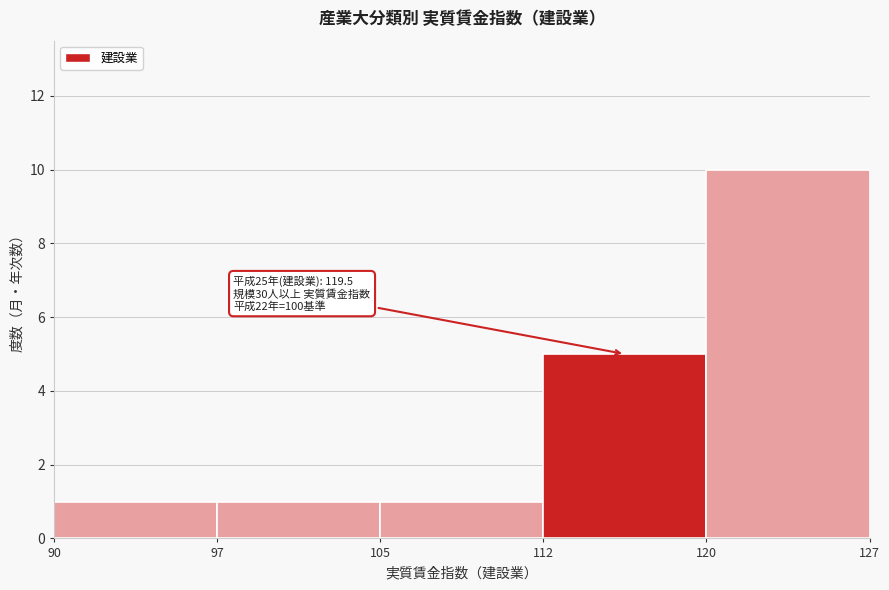

Reading right to left, extract all data points from this chart.

10	5	1	1	1